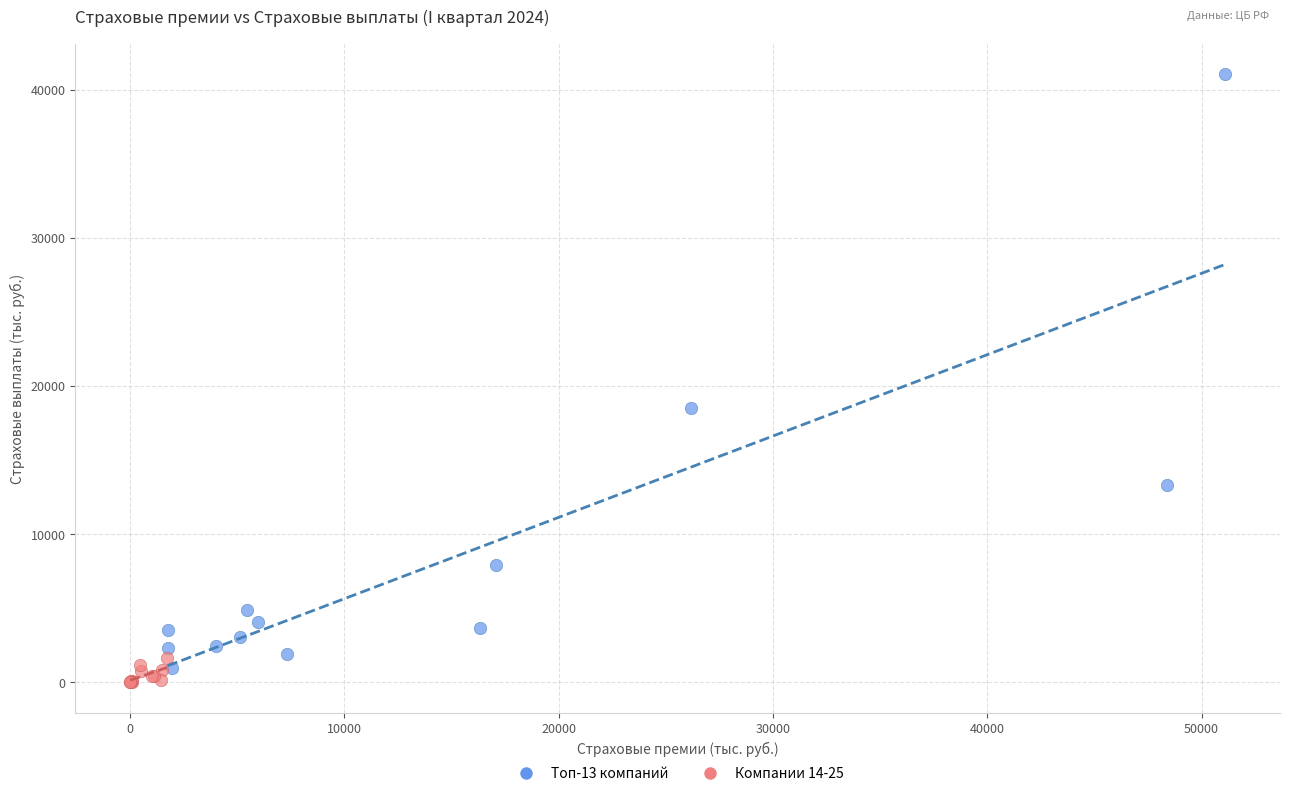

Which series reaches the maximum Y coordinate?

Топ-13 компаний